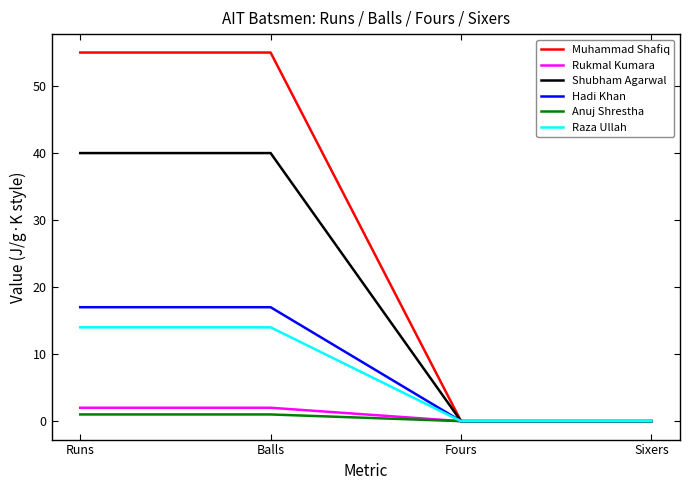

What position from the left is Fours?

3